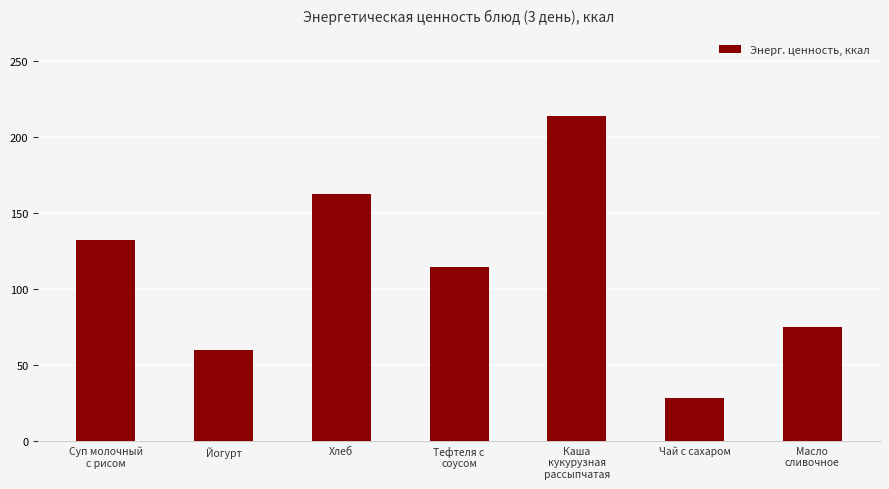

What is the maximum value shown in the chart?

213.6